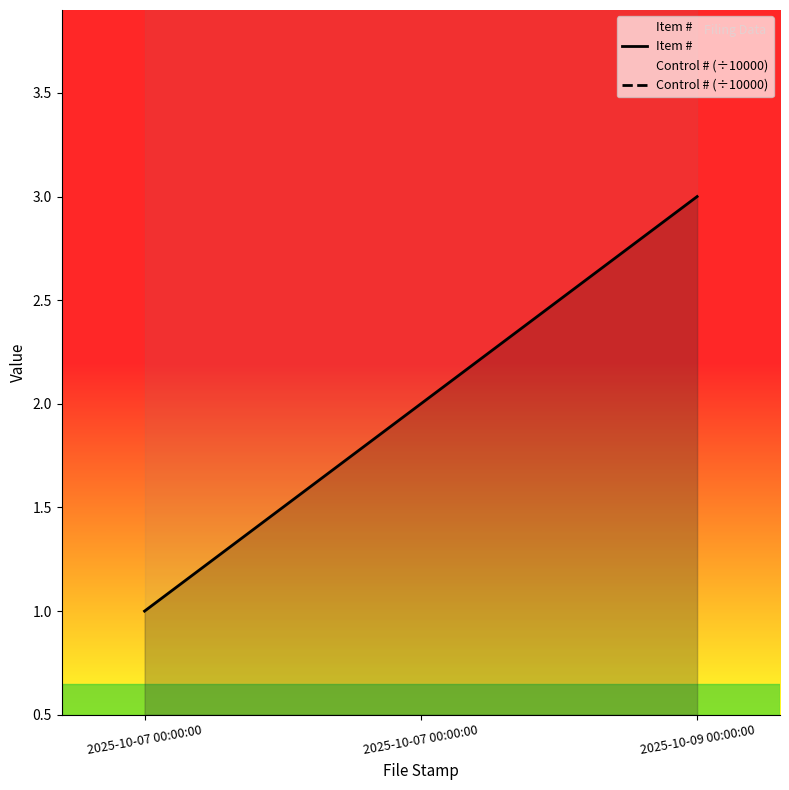

True or false: Item # has a value of 1.0 at 2025-10-07 00:00:00.

True